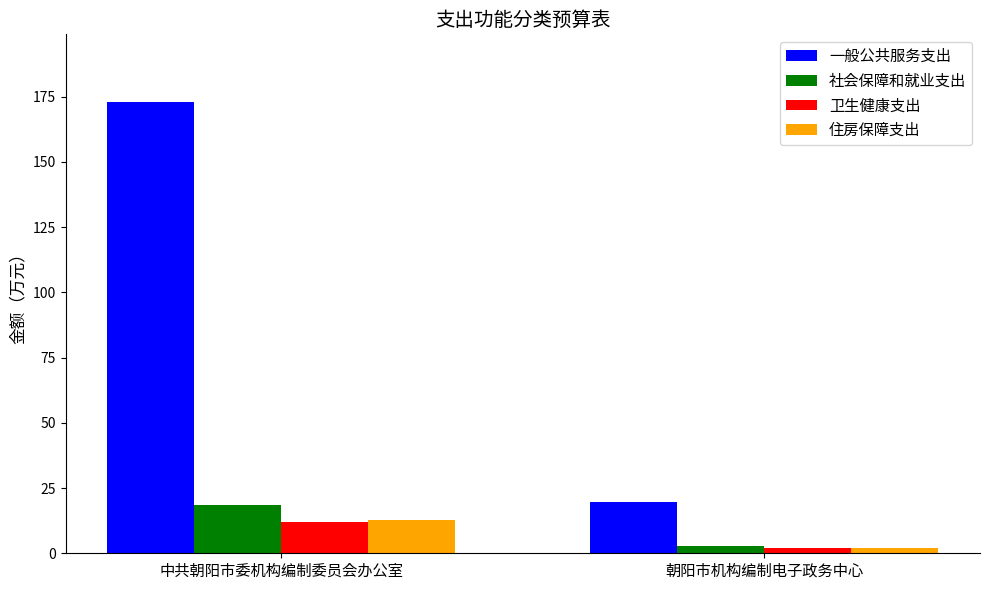

Which category has the highest value across all series?

中共朝阳市委机构编制委员会办公室